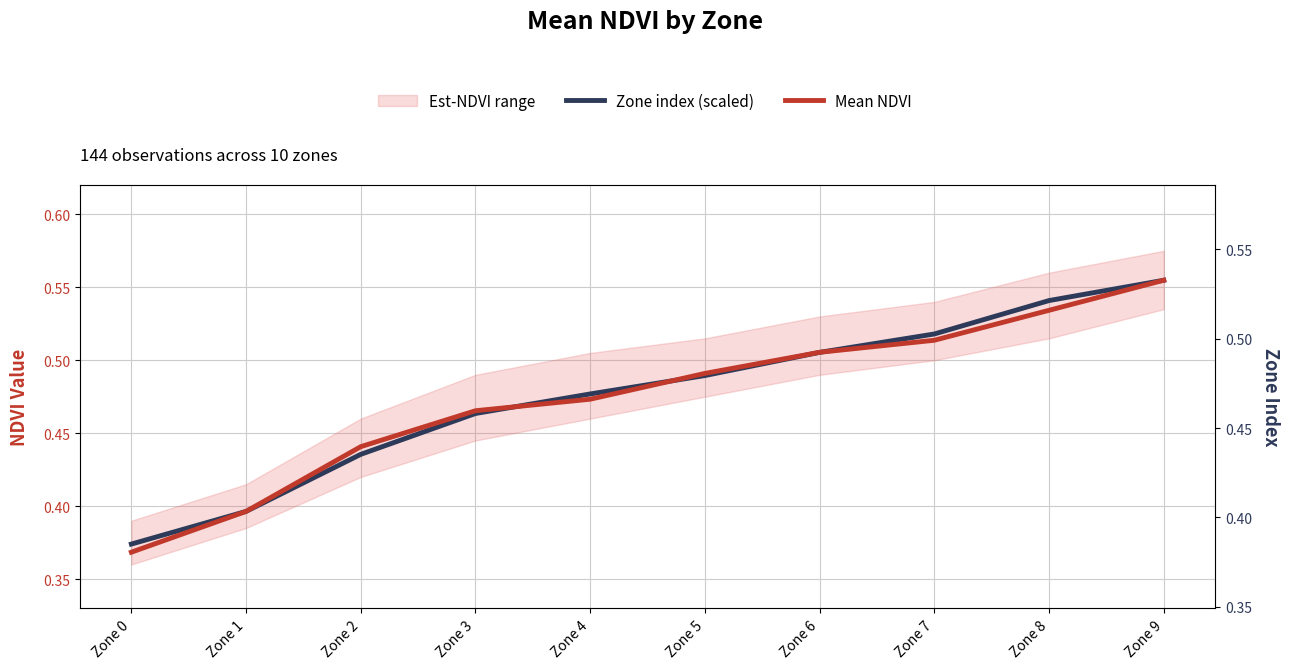

What is the difference between the maximum and minimum values in the Mean NDVI series?

0.2